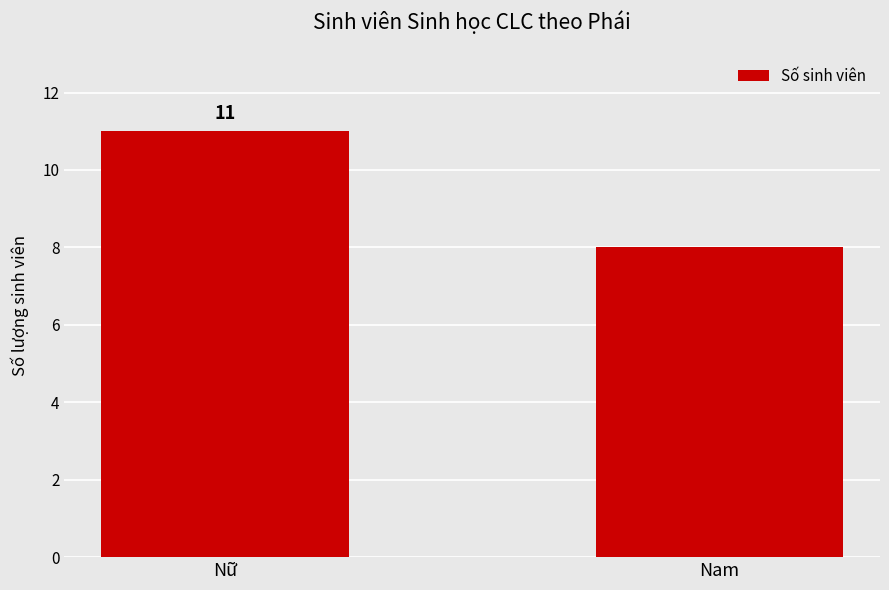

What is the sum of the values at Nam and Nữ?

19